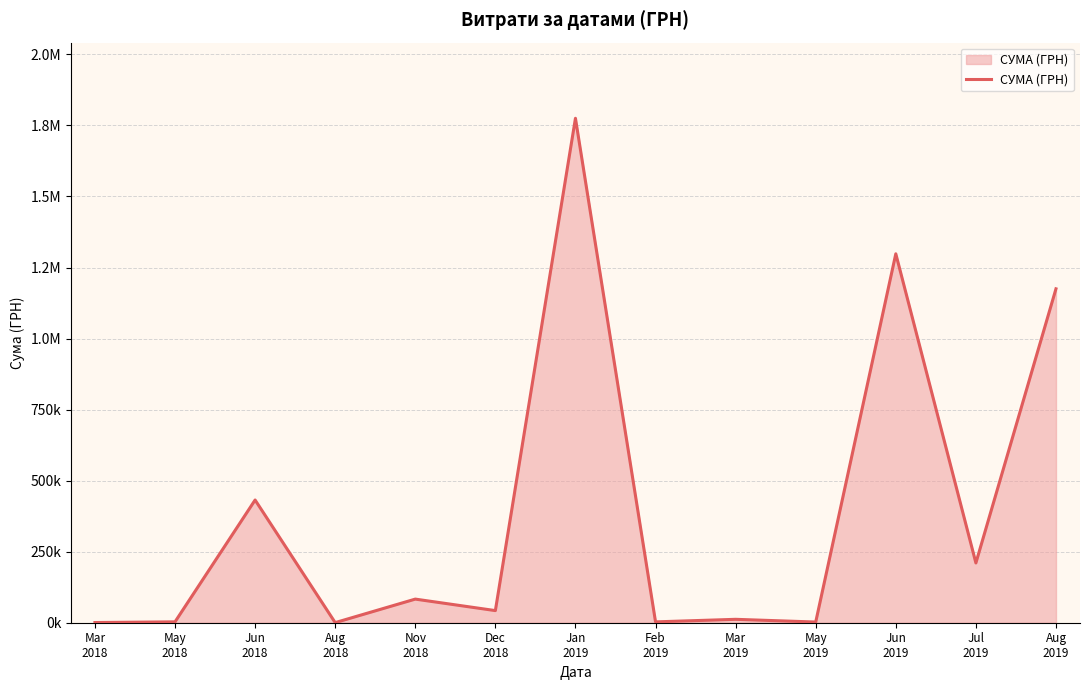

Does the chart have visible grid lines?

Yes